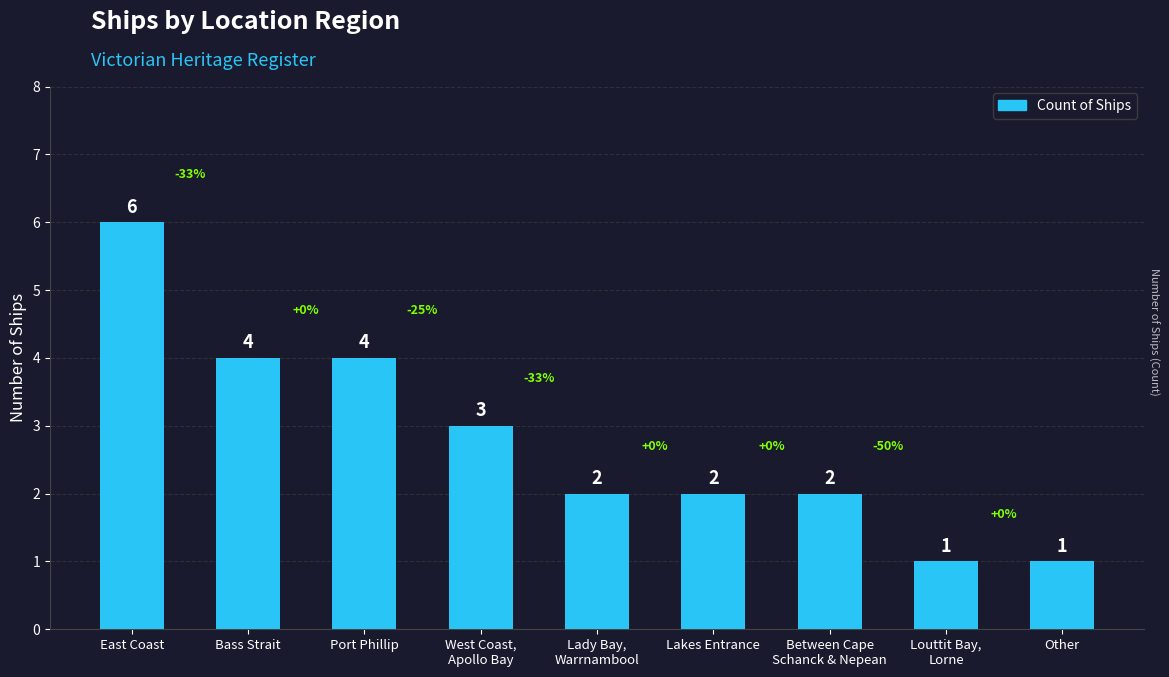

Count the values in the range 2 to 4.

6